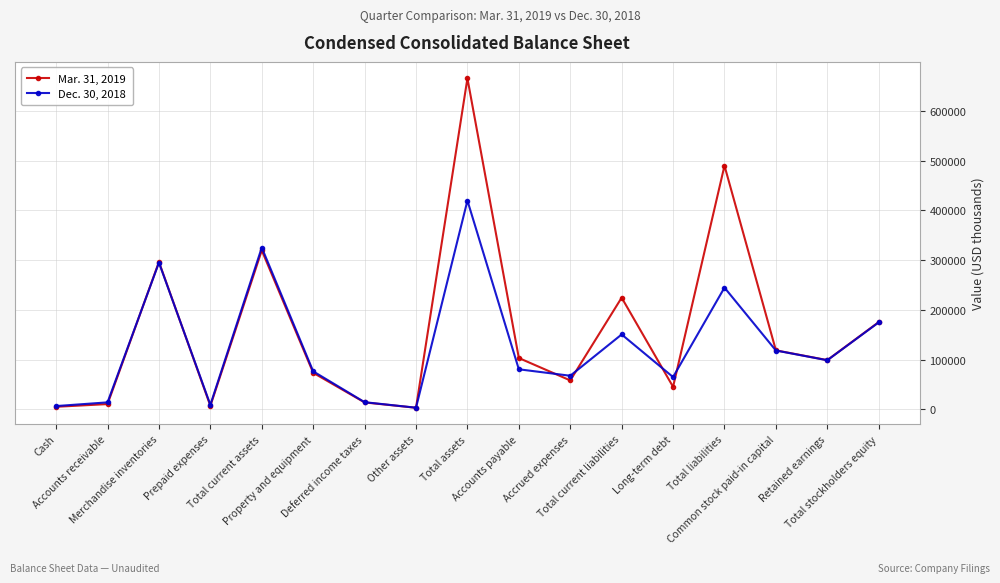

How many values in the Dec. 30, 2018 series are below 80613?

8